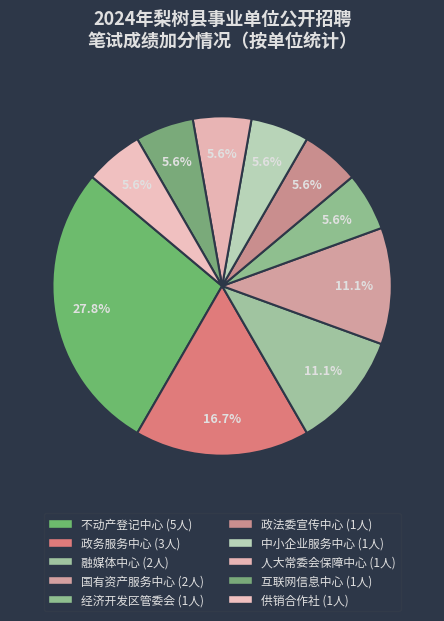

How many slices are in this pie chart?

10